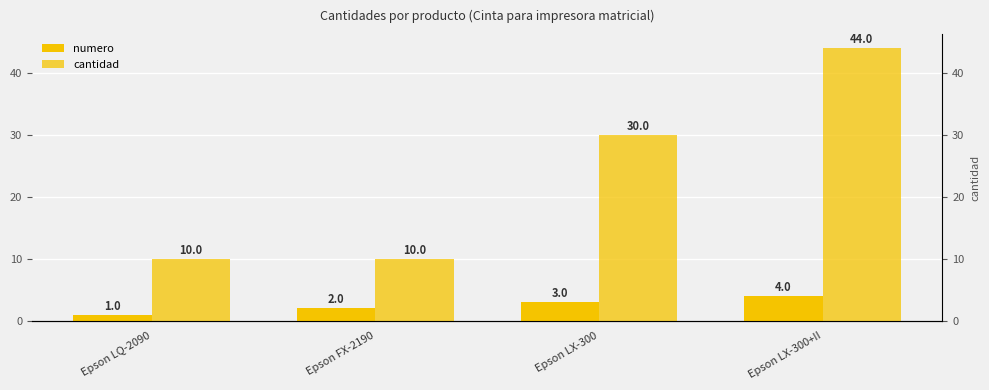

Count the numero values in the range 2 to 4.

3